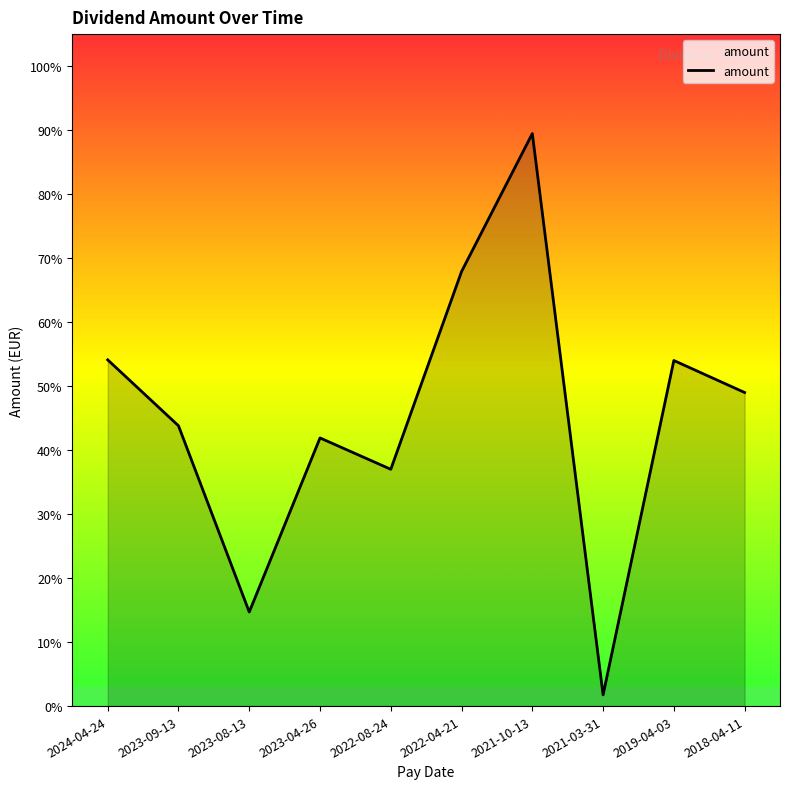

Reading left to right, what are all the values shown in this chart?

2024-04-24=0.5	2023-09-13=0.4	2023-08-13=0.1	2023-04-26=0.4	2022-08-24=0.4	2022-04-21=0.7	2021-10-13=0.9	2021-03-31=0.0	2019-04-03=0.5	2018-04-11=0.5